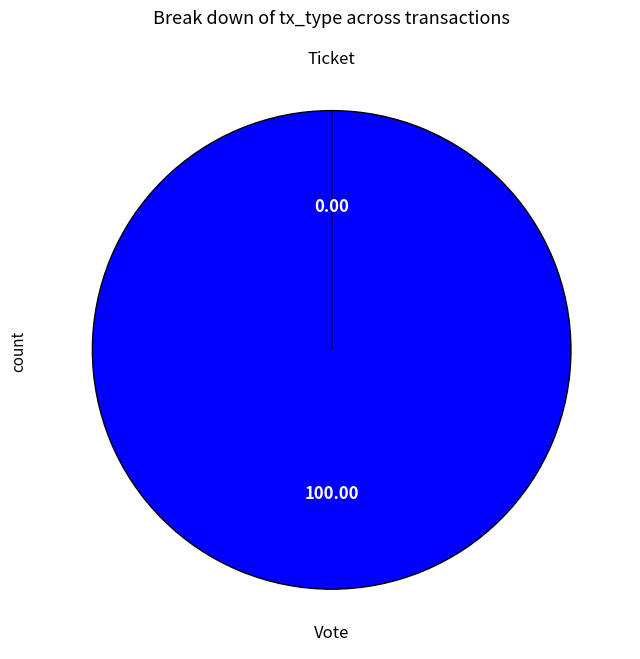

Between Vote and Ticket, which is larger?

Vote